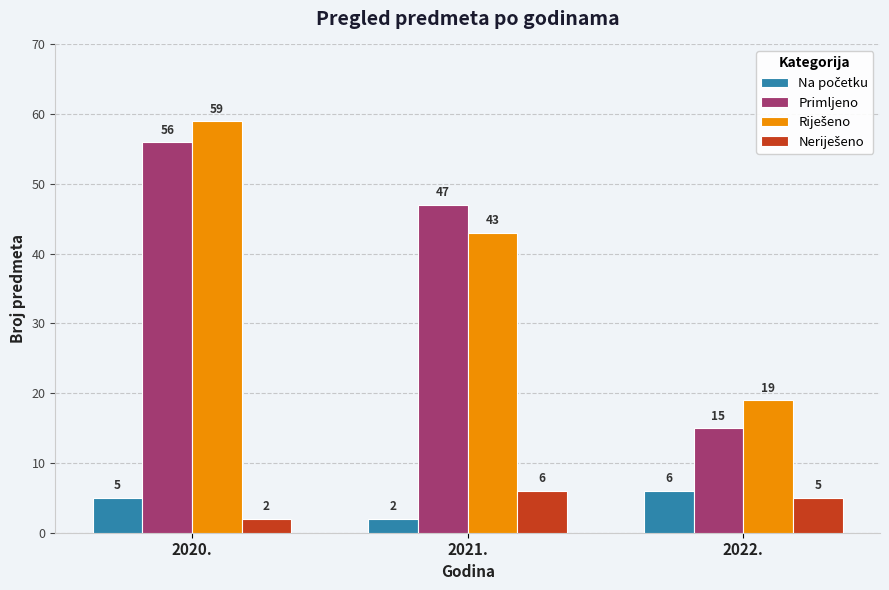

Are the bars grouped side by side (vs. stacked)?

Yes